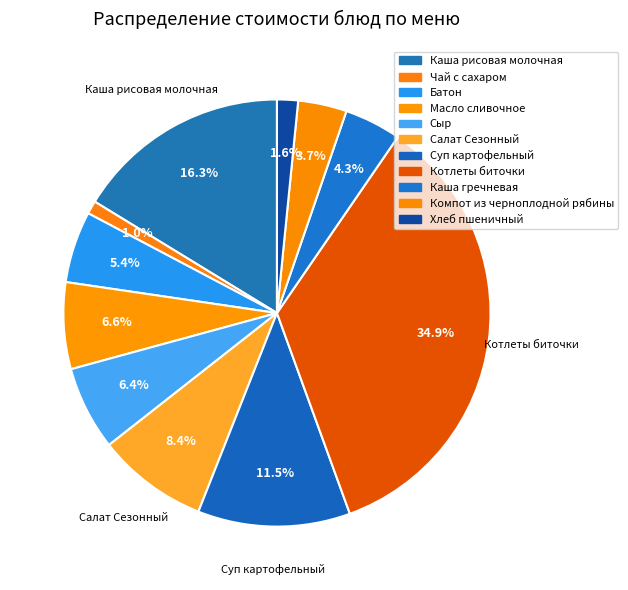

Do Каша рисовая молочная and Батон together represent more than half of the pie?

No